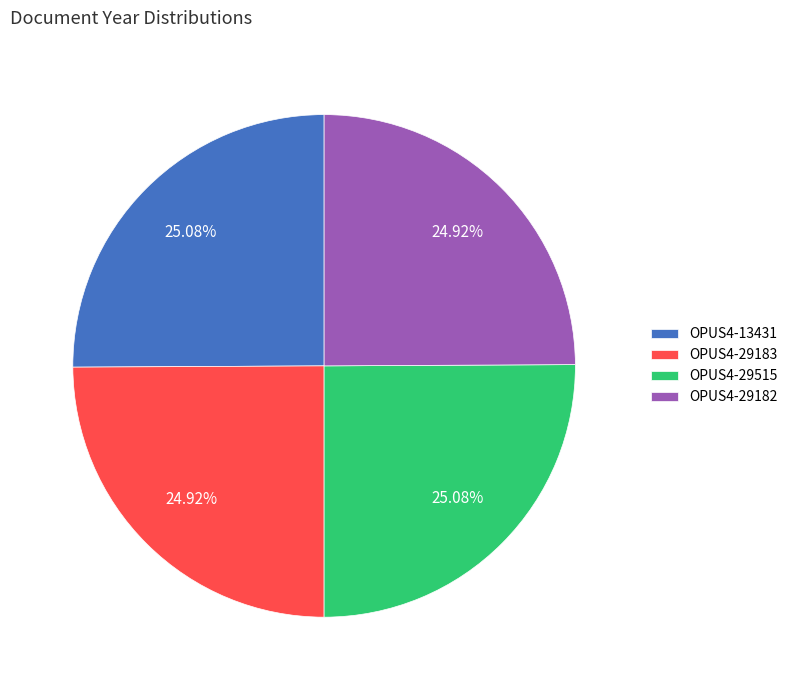

Approximately how many times larger is the value at OPUS4-29182 compared to OPUS4-29515?

1.0